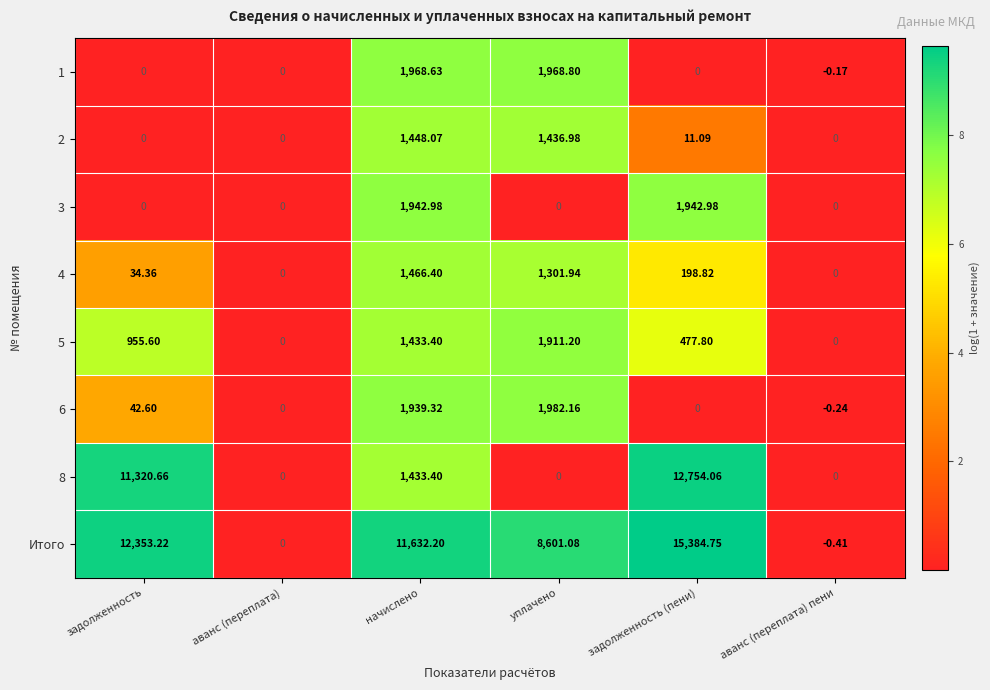

At which label does 8 first exceed 1433?

задолженность